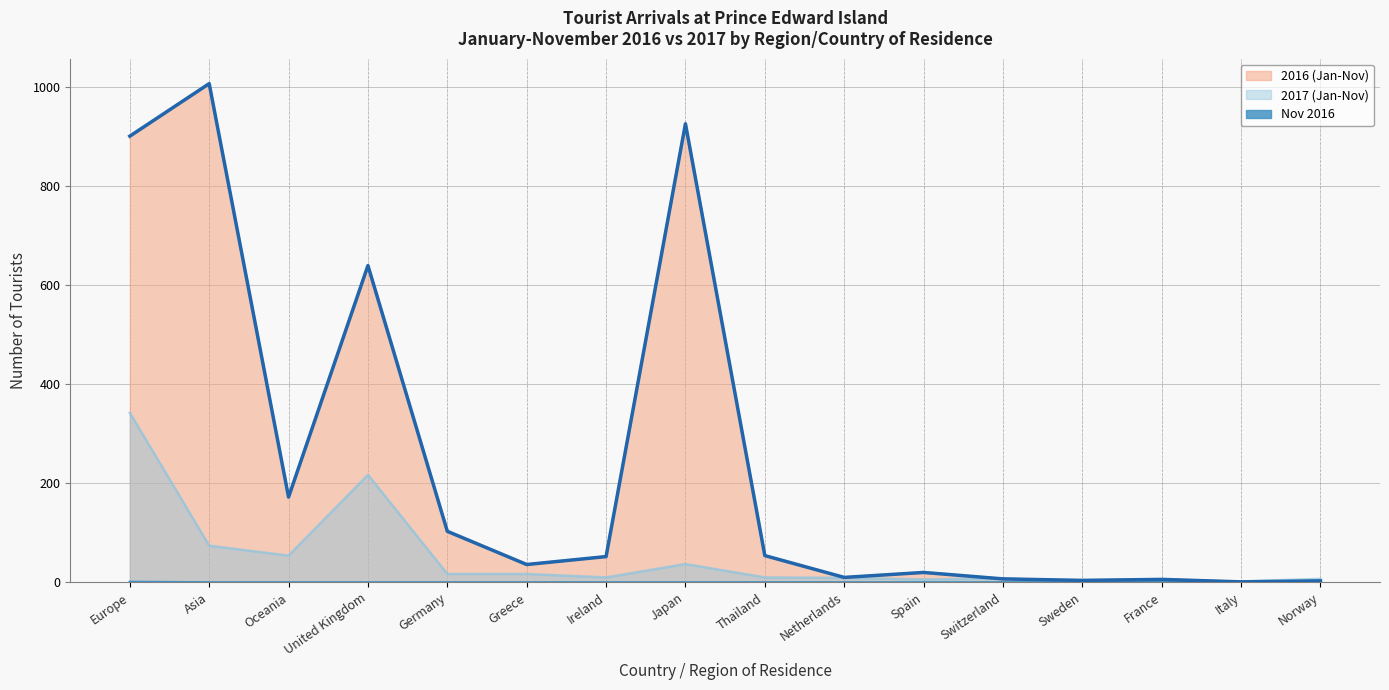

Rank the categories by 2017 (Jan-Nov) value from lowest to highest.

Sweden, Italy, France, Spain, Norway, Switzerland, Netherlands, Ireland, Thailand, Germany, Greece, Japan, Oceania, Asia, United Kingdom, Europe